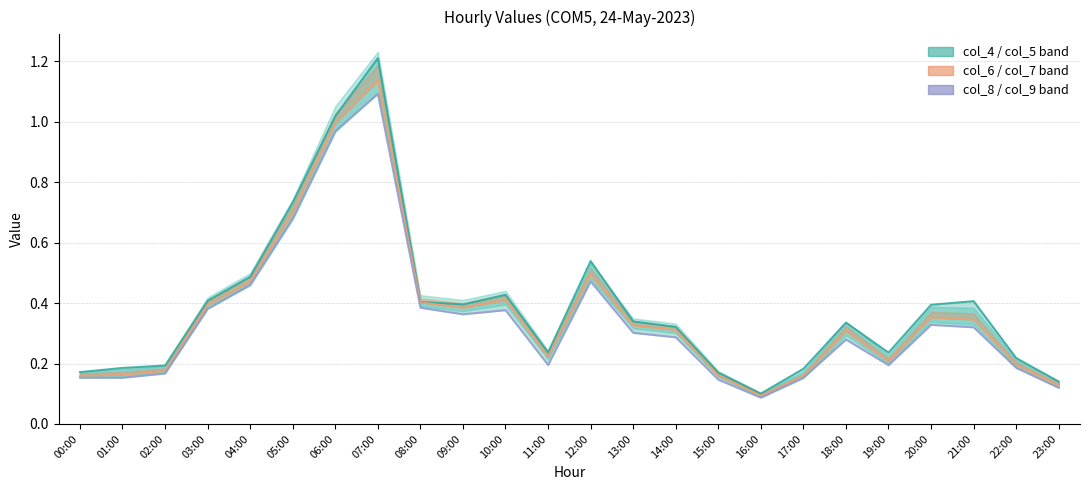

What position from the right is 14:00?

10